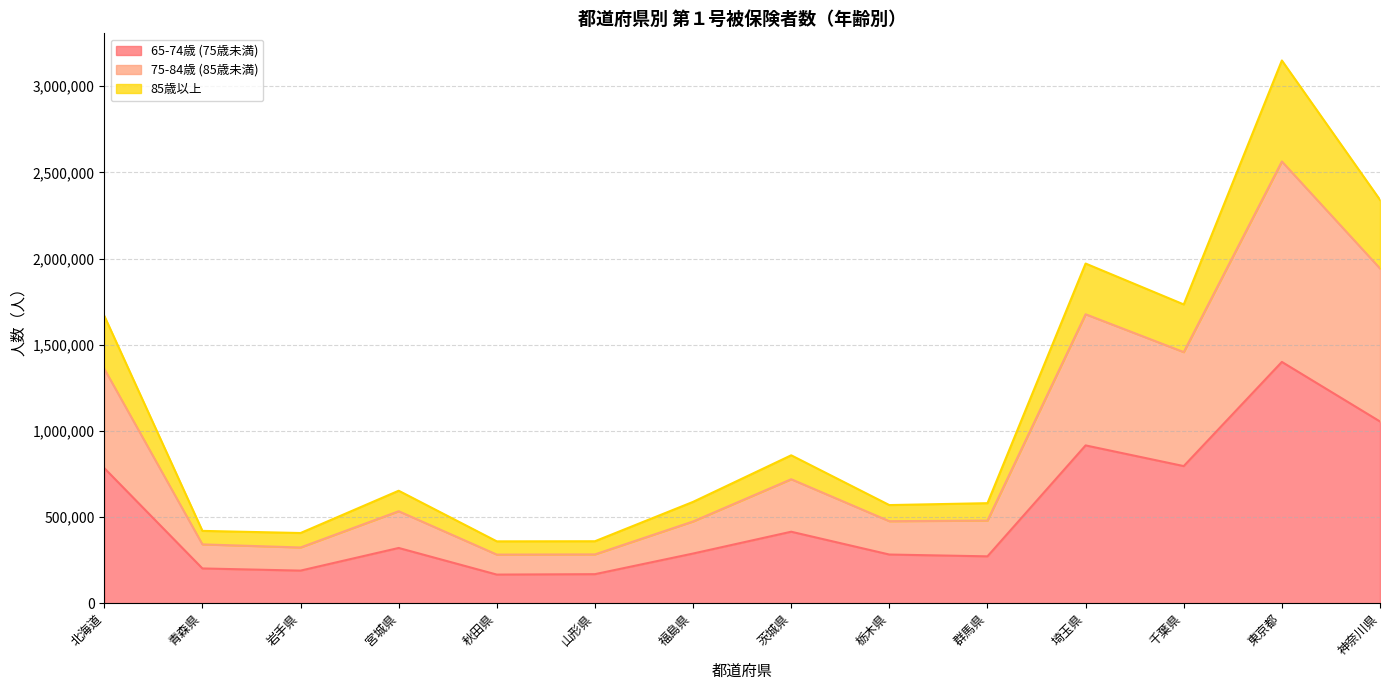

True or false: 65-74歳 (75歳未満) has more than 2 interior local peaks.

True